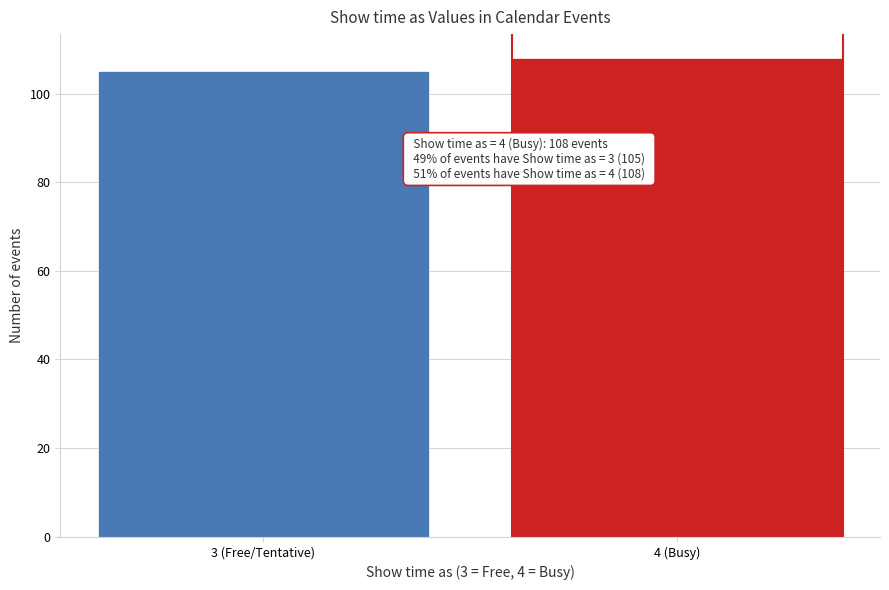

Reading left to right, extract all data points from this chart.

105	108